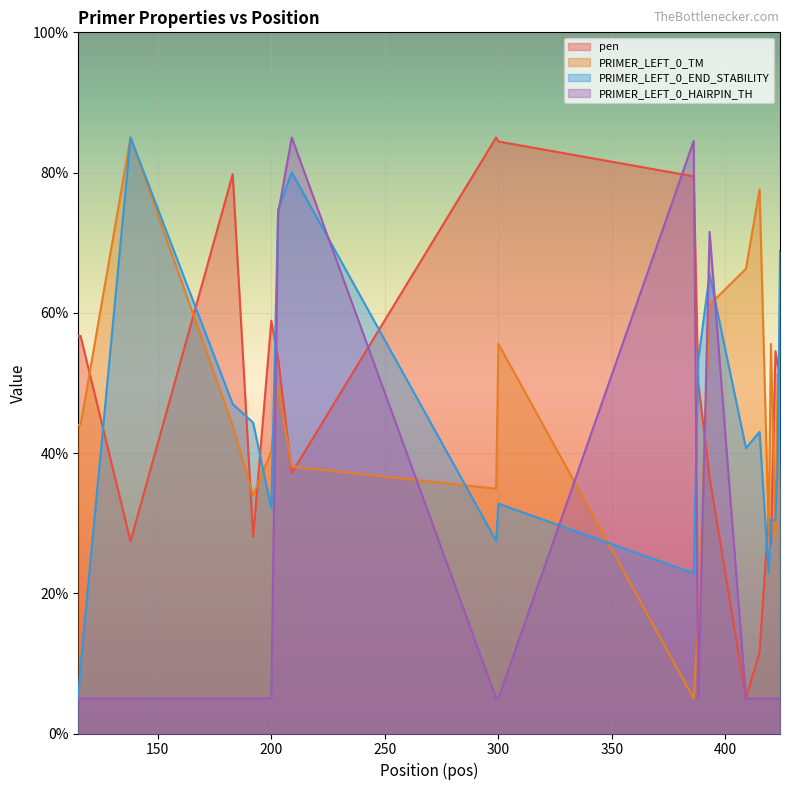

At which category is the sum across all series the highest?

203